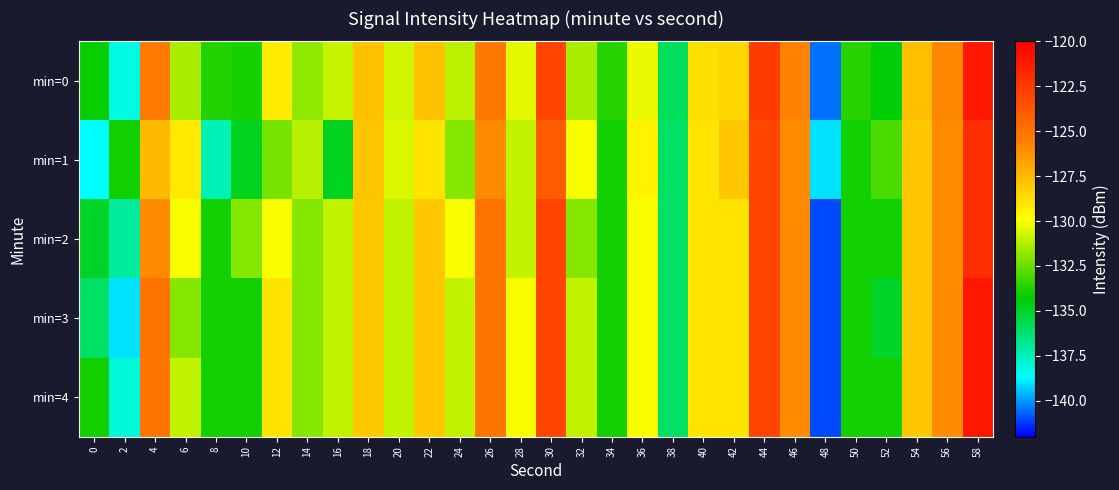

Which has a higher value, 30 or 46?

30